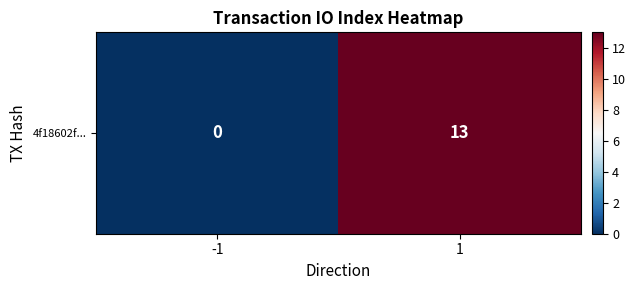

What is the change in value from -1 to 1?

+13